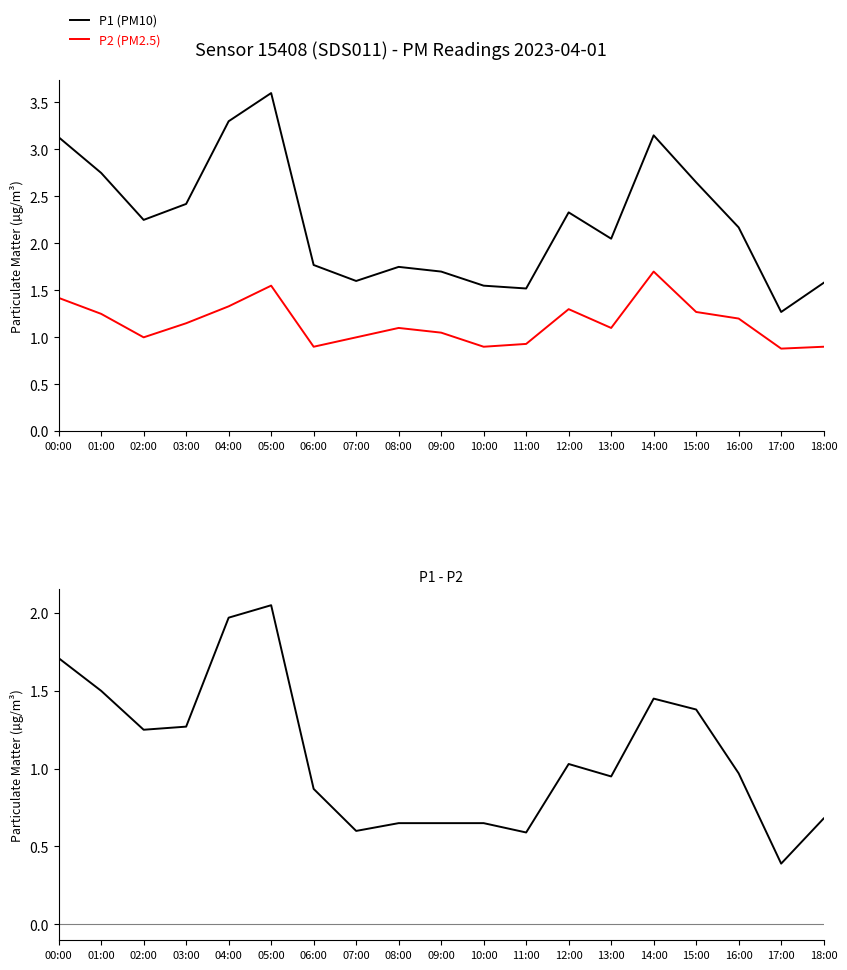

What is the difference between the highest and lowest values at 11:00?

0.9